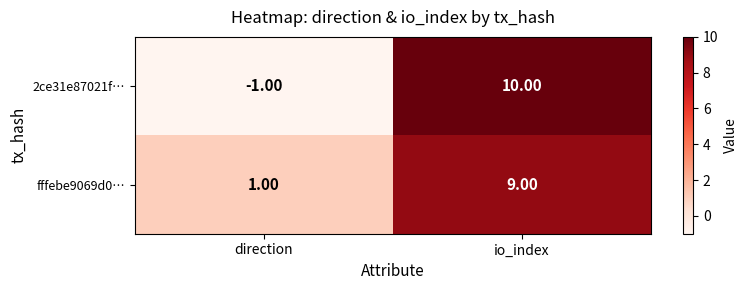

Which series has the largest total across all categories?

fffebe9069d0…